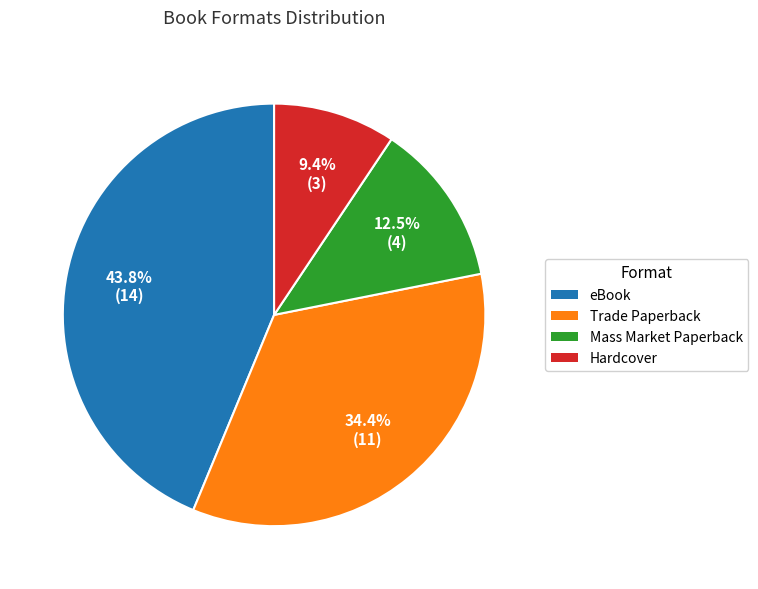

Which category has the biggest portion of the pie?

eBook